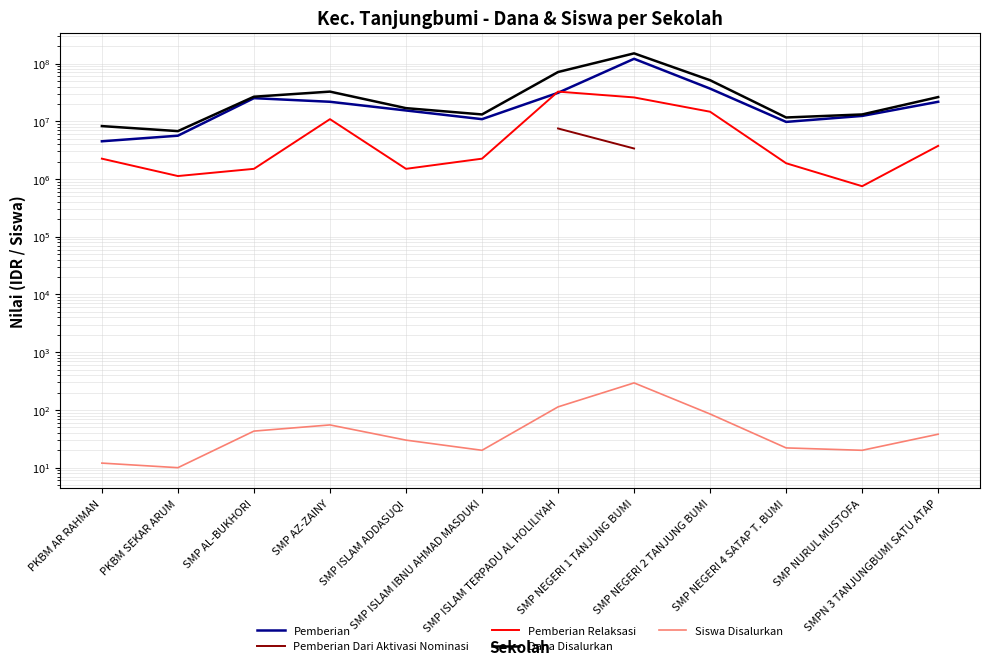

At which label is Pemberian closest to 62625000?

SMP NEGERI 2 TANJUNG BUMI